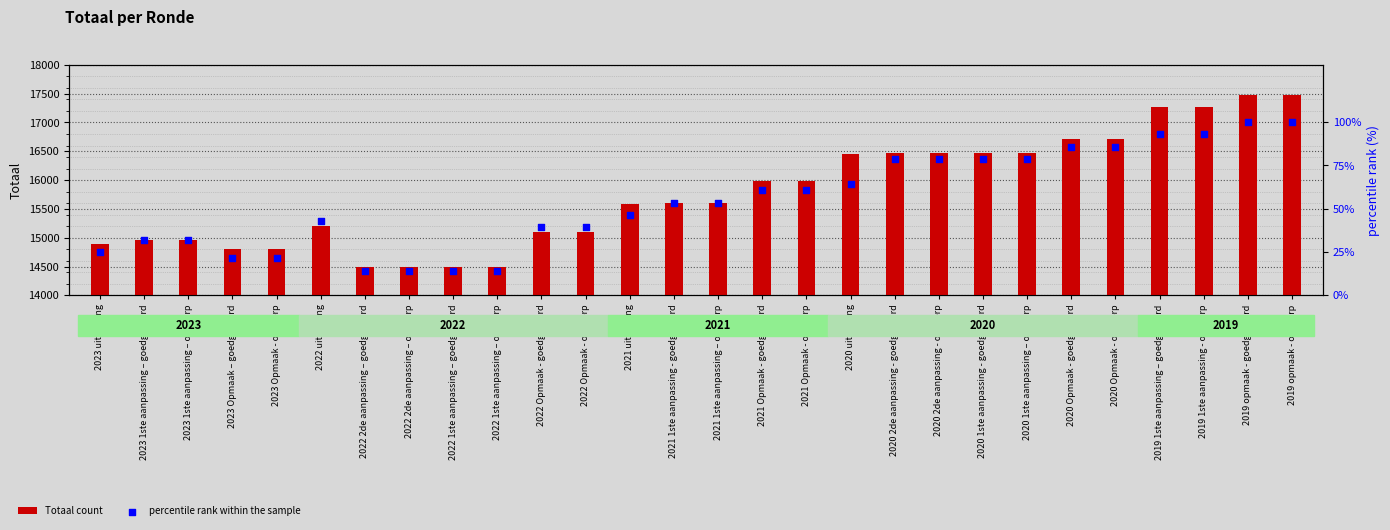

What is the total value across all series at 2023 1ste aanpassing – ontwerp?

14998.1